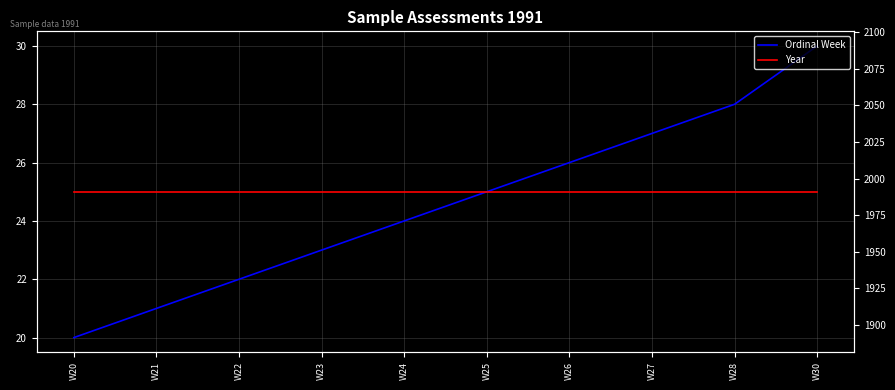

What is the minimum value for Ordinal Week?

20